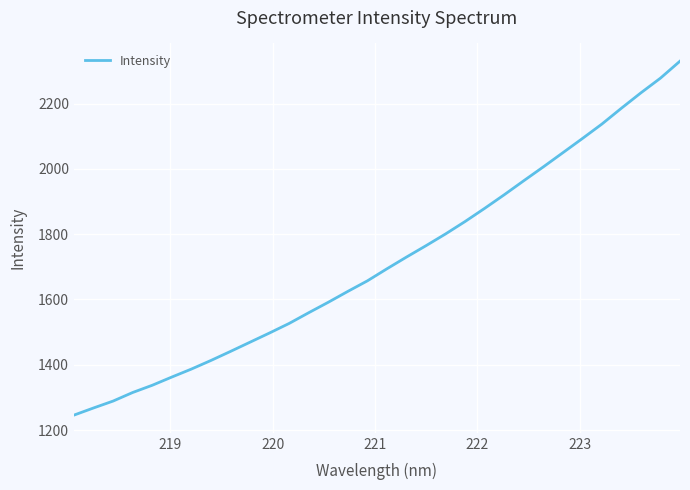

What is the smallest value displayed?

1246.0